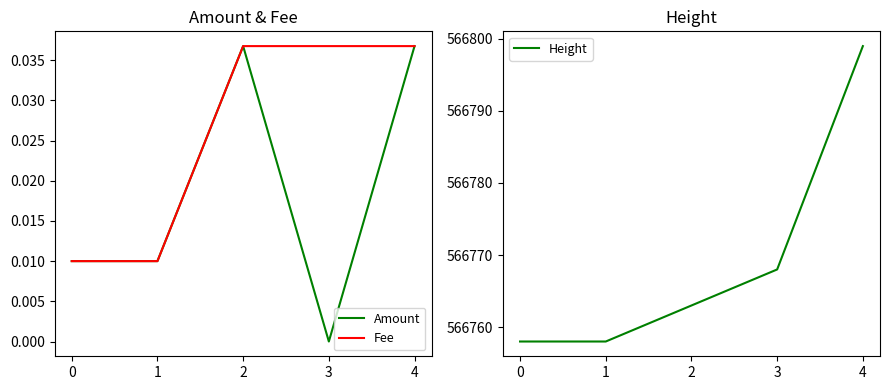

Does the chart display data point markers on the line(s)?

No